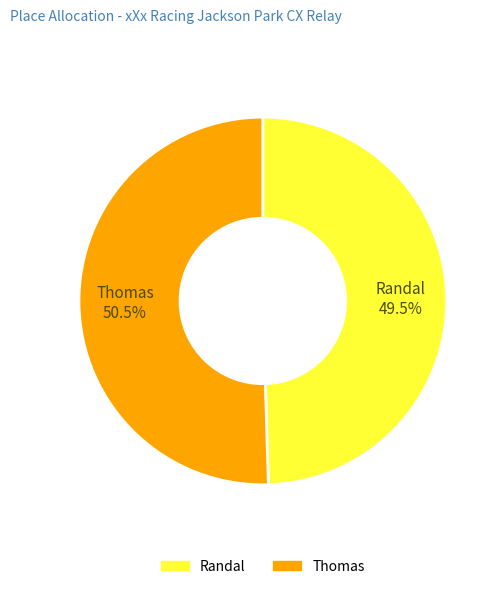

Rank the categories by value from lowest to highest.

Randal, Thomas